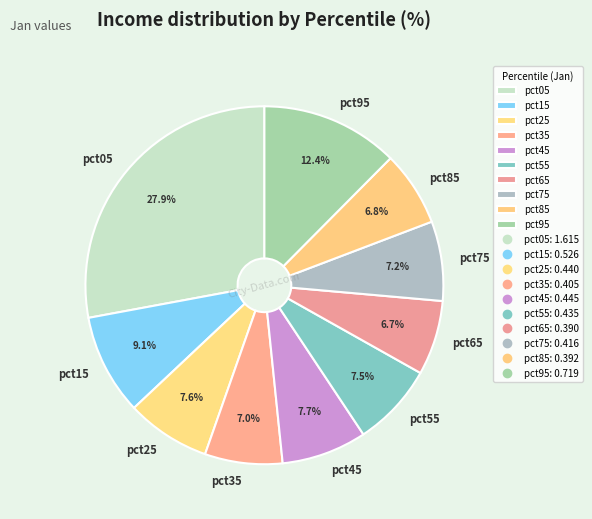

To the nearest percent, what is the combined percentage of pct15 and pct95?

22%